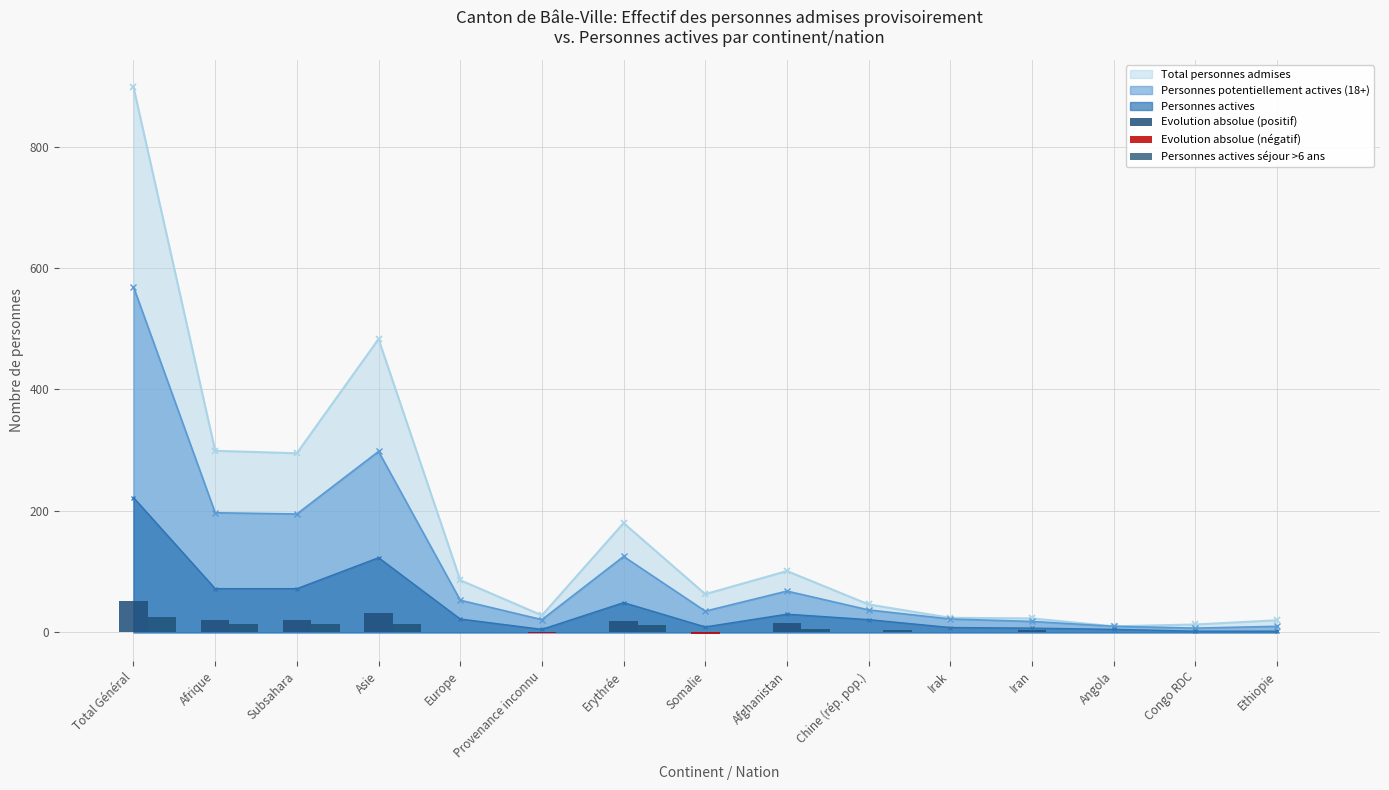

Is the value of Total personnes admises at Iran greater than the value of Personnes potentiellement actives (18+) at Afrique?

No